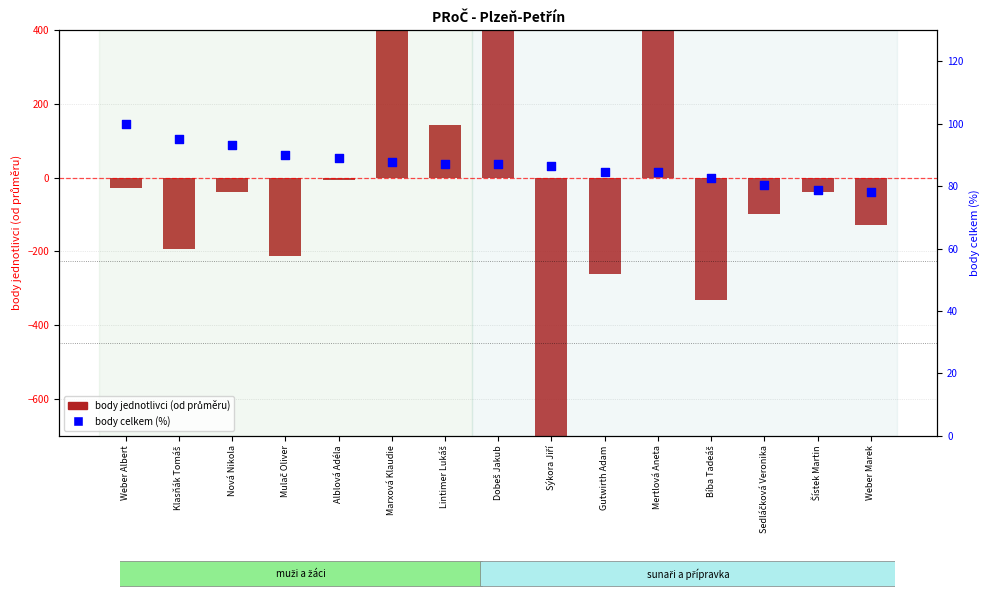

Which series reaches the maximum Y coordinate?

body jednotlivci (centered)